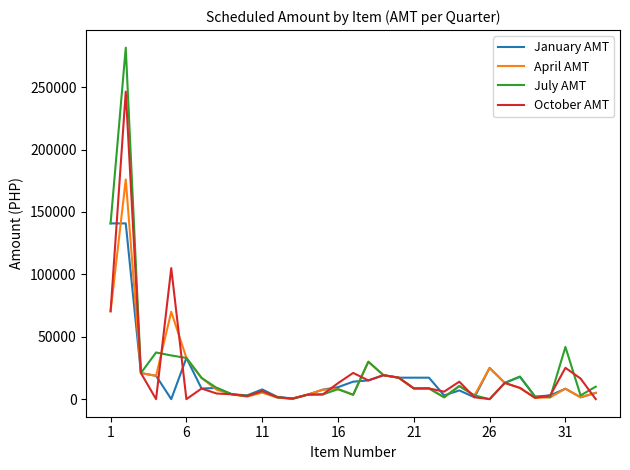

What is the highest value of the October AMT series?

246400